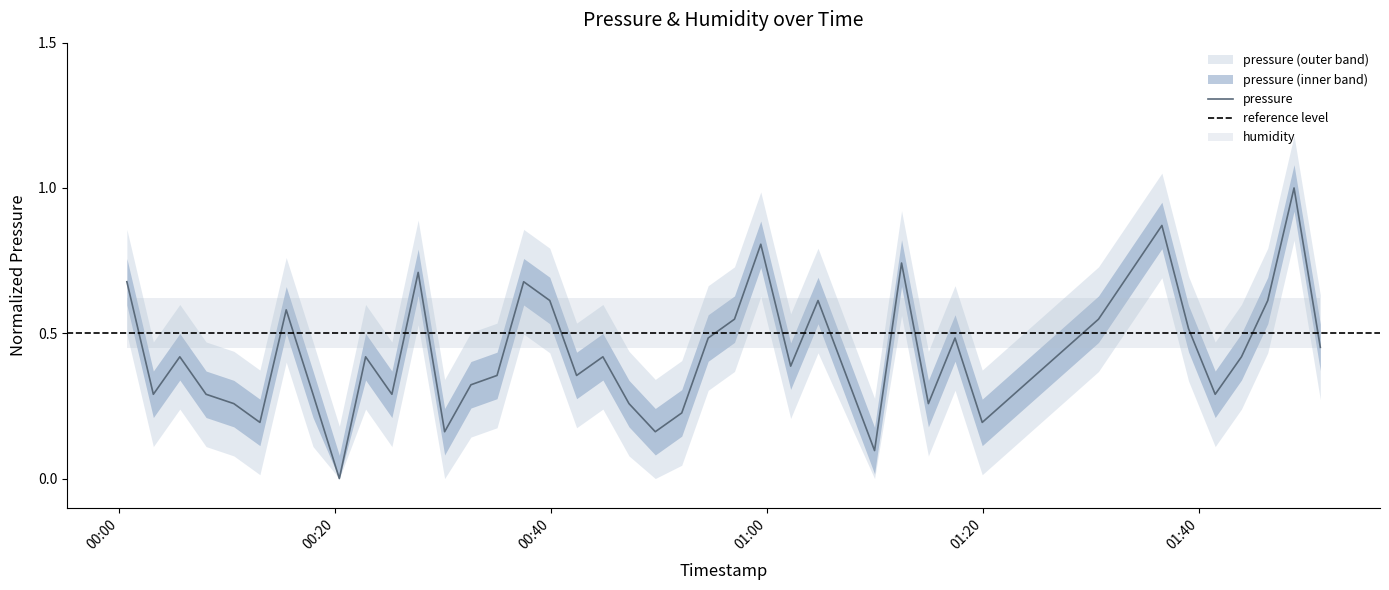

At which category does the chart reach its minimum across all series?

2023-04-05T00:20:24